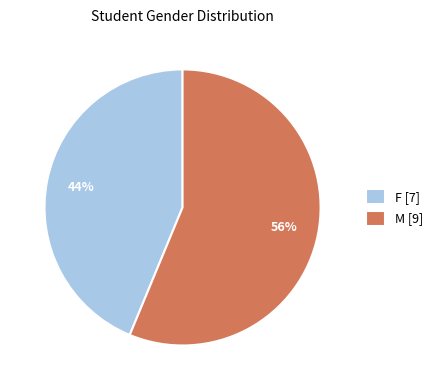

Is it true that F is 33% of the pie?

False